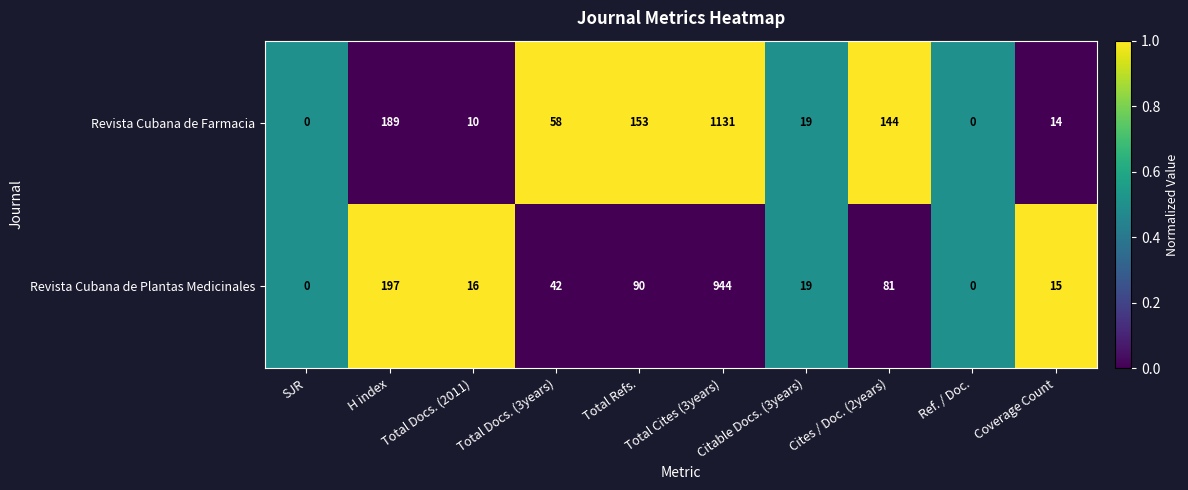

List the series in order of their peak value, highest first.

Revista Cubana de Farmacia, Revista Cubana de Plantas Medicinales